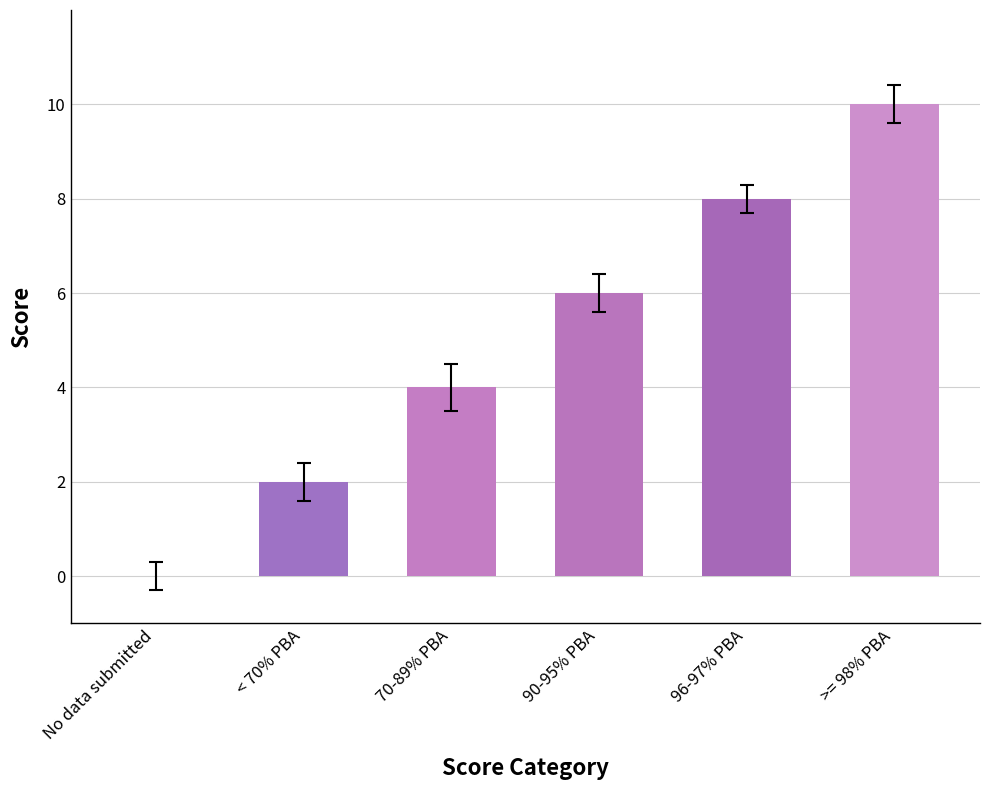

What is the ratio of the value at < 70% PBA to the value at 90-95% PBA?

0.3